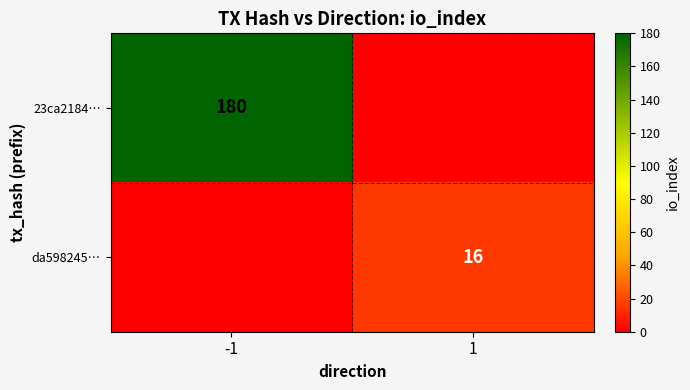

True or false: 23ca2184… has a value of 51 at -1.

False